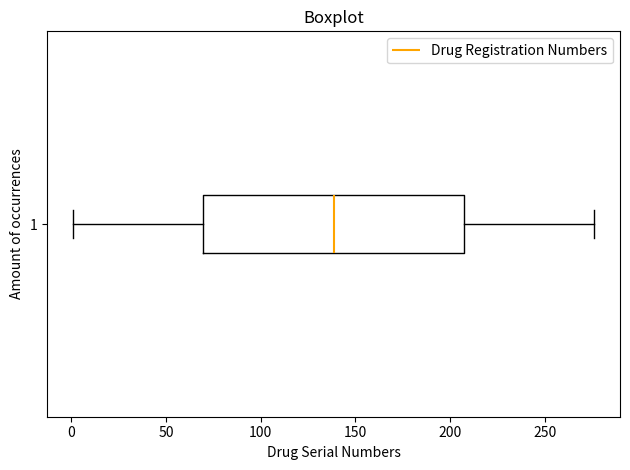

Read this box plot against the x-axis: the position of the median line, the range covered by the box, and the ends of both whiskers. The values are not printed on the chart, so give them approximately, as read against the axis.

median 140, box 70 to 205, whiskers 0 to 275